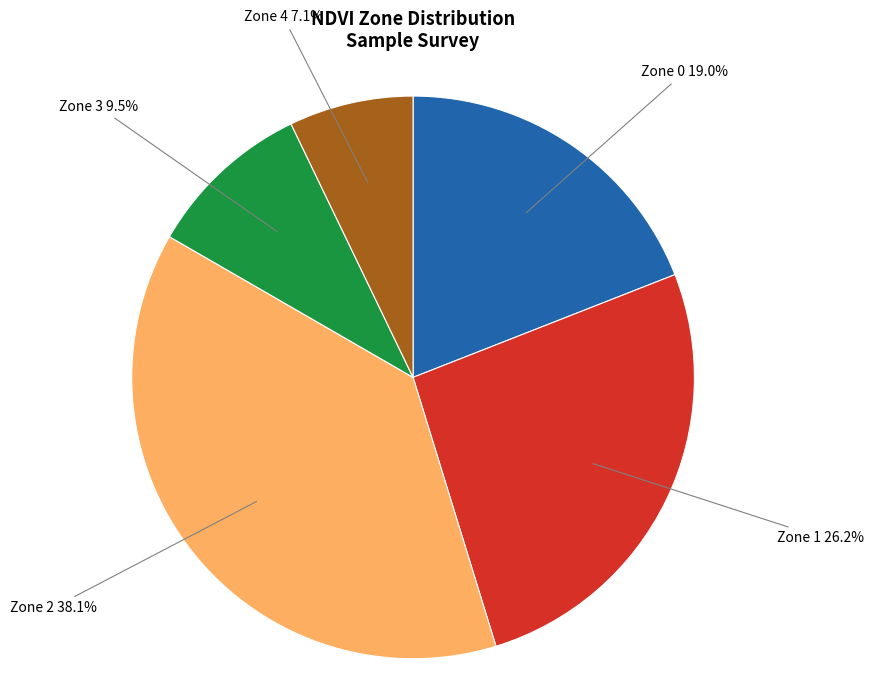

Rank the categories by value from lowest to highest.

Zone 4, Zone 3, Zone 0, Zone 1, Zone 2